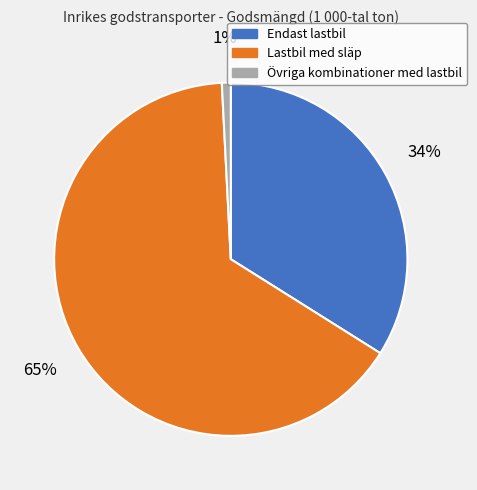

What is the smallest slice in the pie chart?

Övriga kombinationer med lastbil